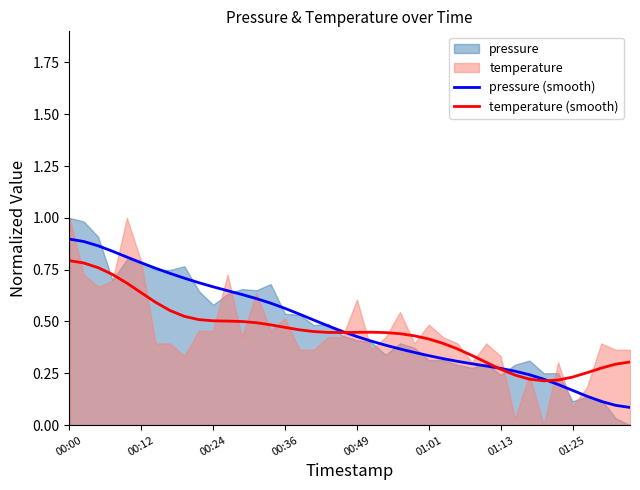

List the series in order of their overall mean, highest first.

pressure (smooth), temperature (smooth)